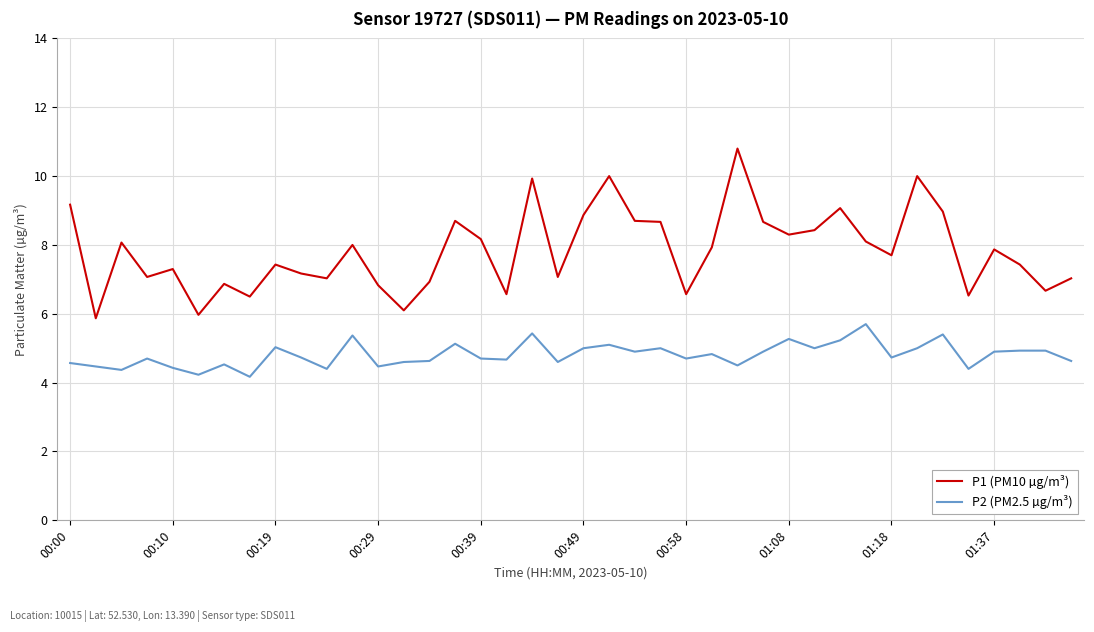

True or false: P1 (PM10 µg/m³) and P2 (PM2.5 µg/m³) intersect in this chart.

False